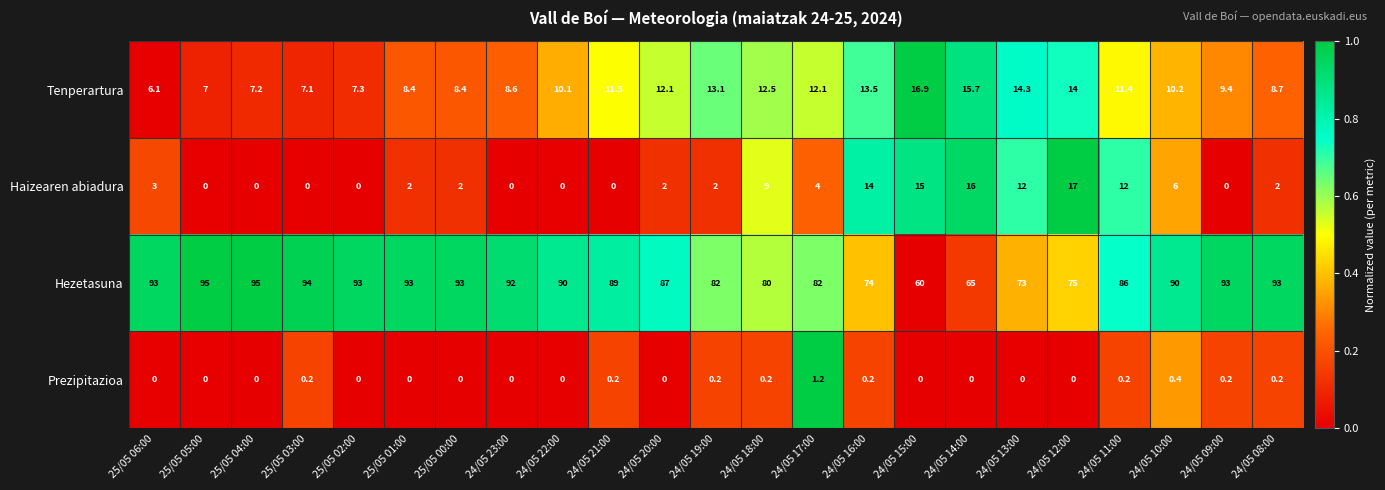

Which category has the highest value in the Tenperartura series?

24/05 15:00